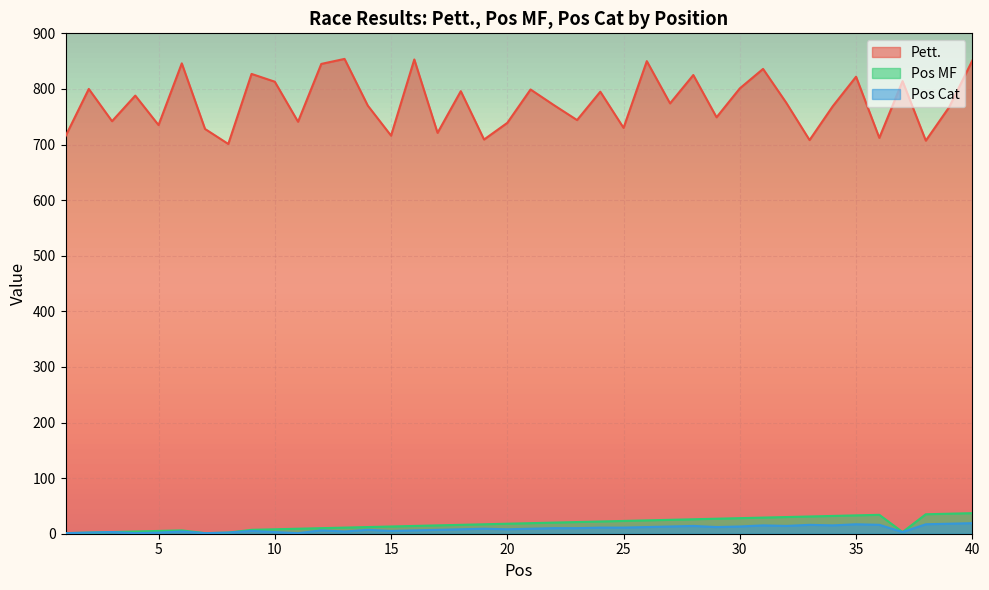

What is the average value of the Pos MF series?

18